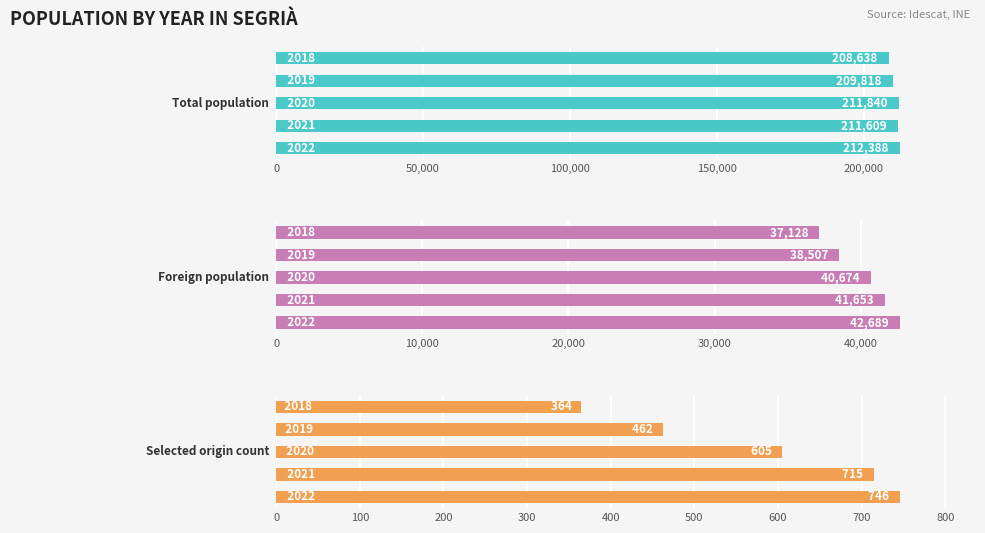

What is the approximate value of Foreign population at 150,000, to the nearest 50?

38500